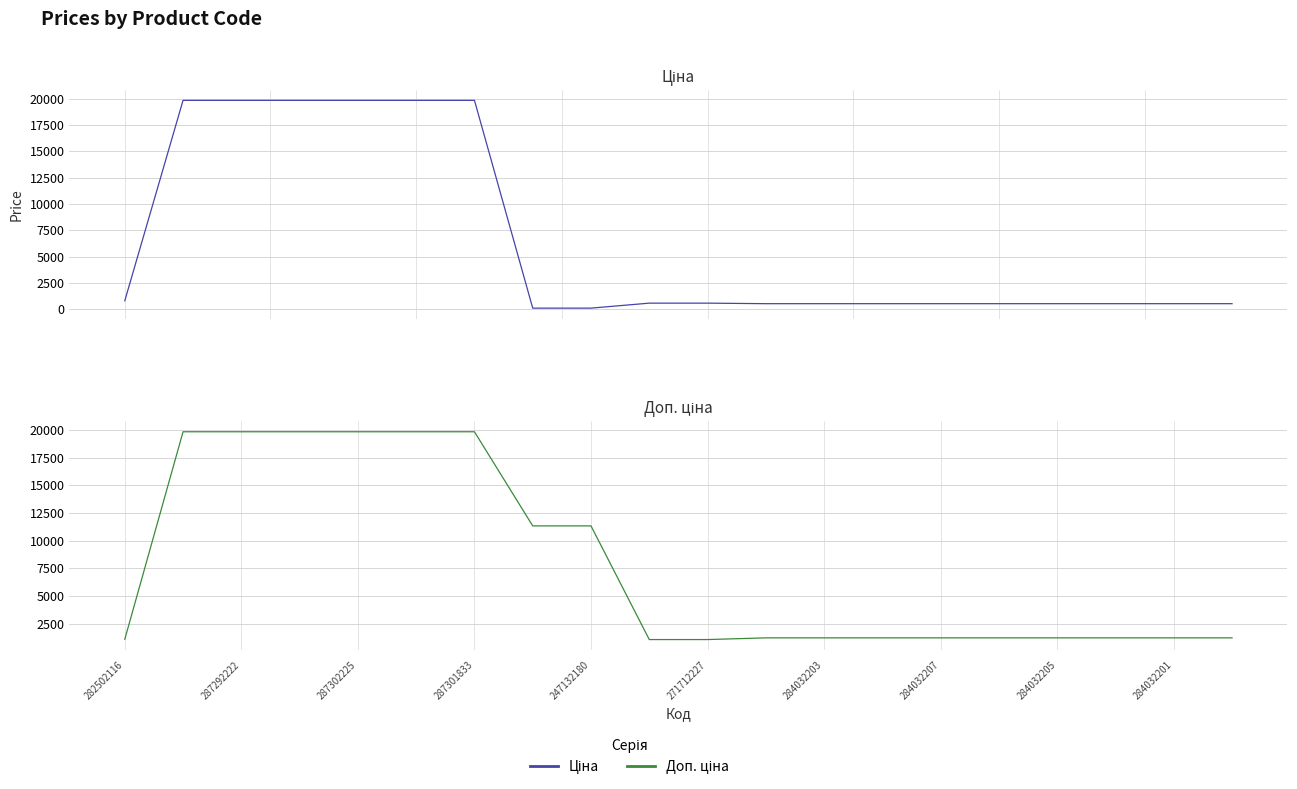

Is the value of Ціна at 15 greater than the value of Доп. ціна at 284032201?

No